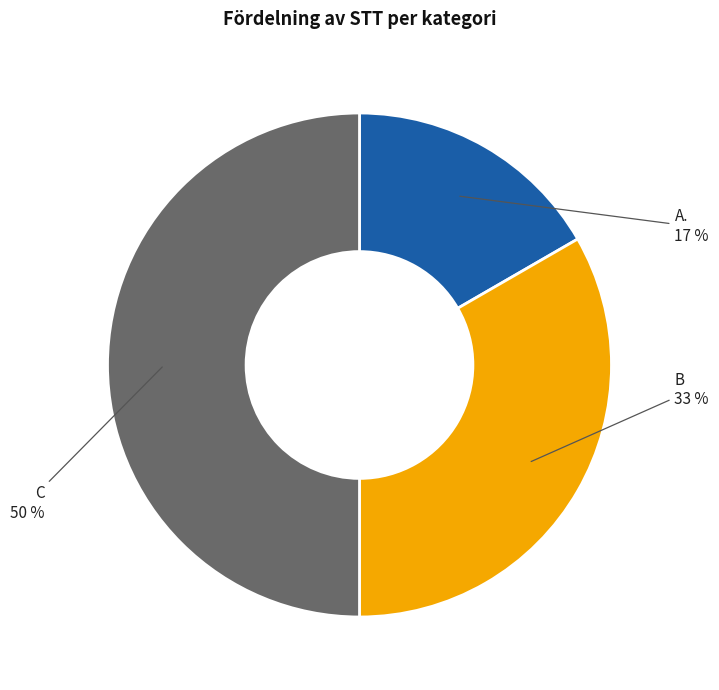

Which category has the smallest portion of the pie?

A.